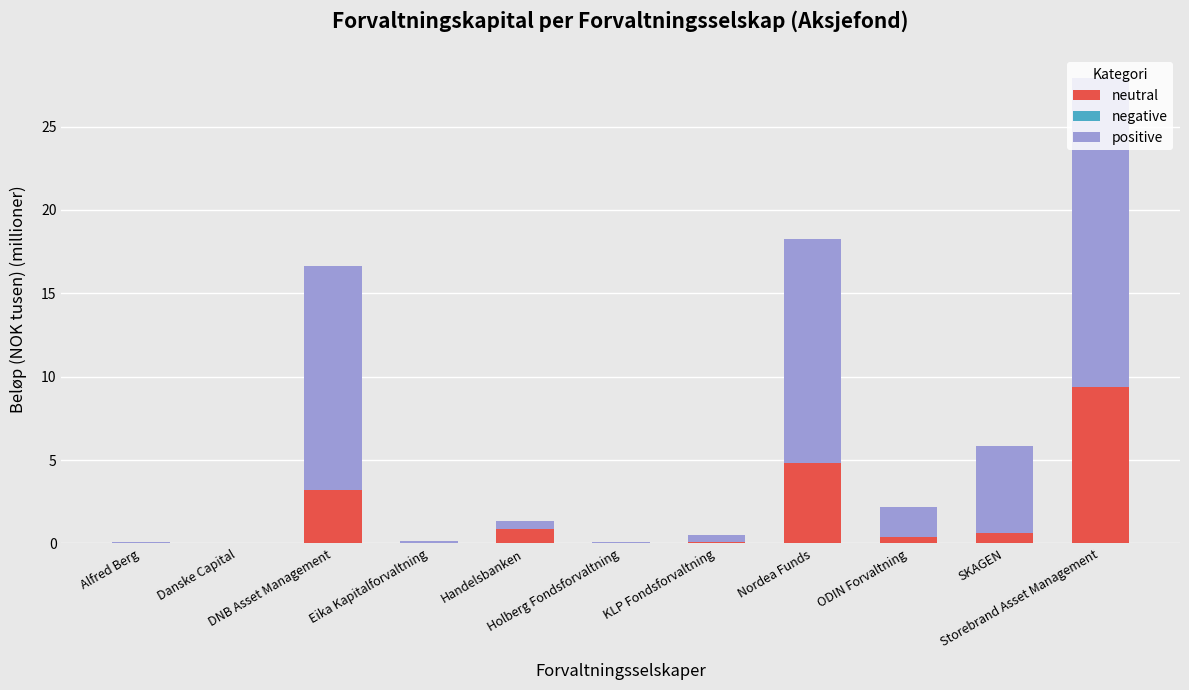

At which category is the sum across all series the highest?

Storebrand Asset Management